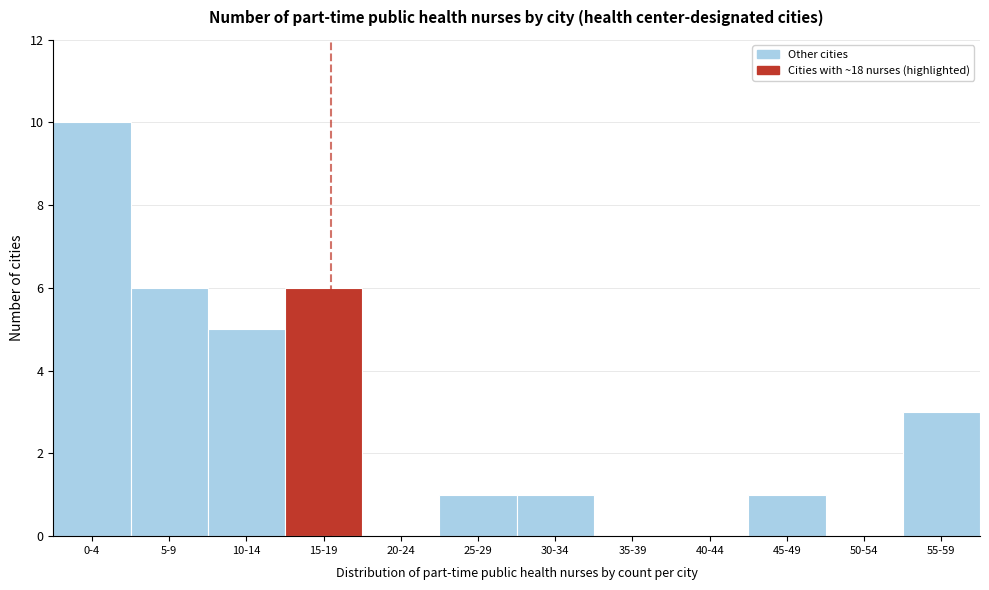

Reading left to right, what are all the values shown in this chart?

0-4=10	5-9=6	10-14=5	15-19=6	20-24=0	25-29=1	30-34=1	35-39=0	40-44=0	45-49=1	50-54=0	55-59=3